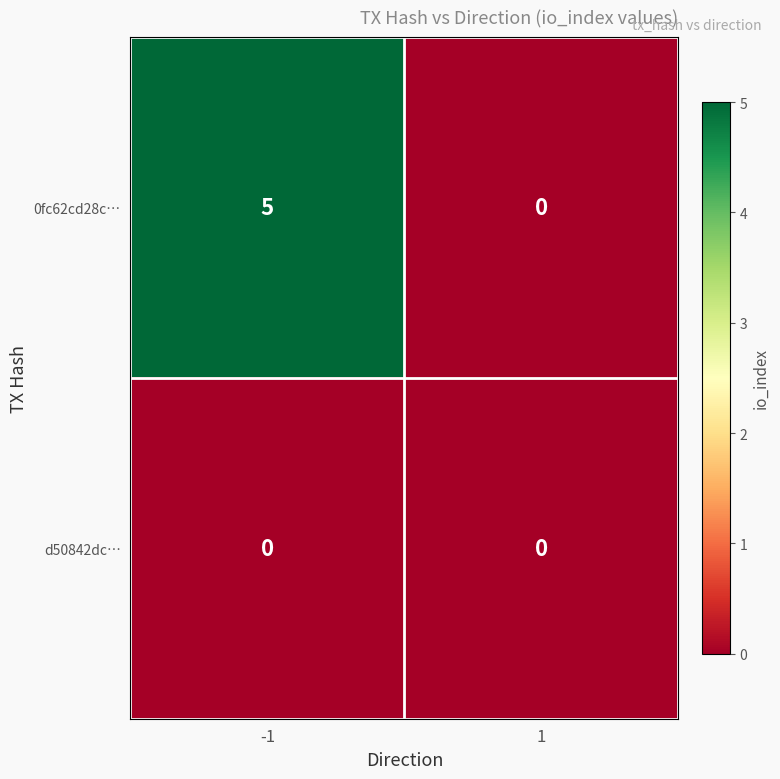

What is the spread (max minus min) of values at -1?

5